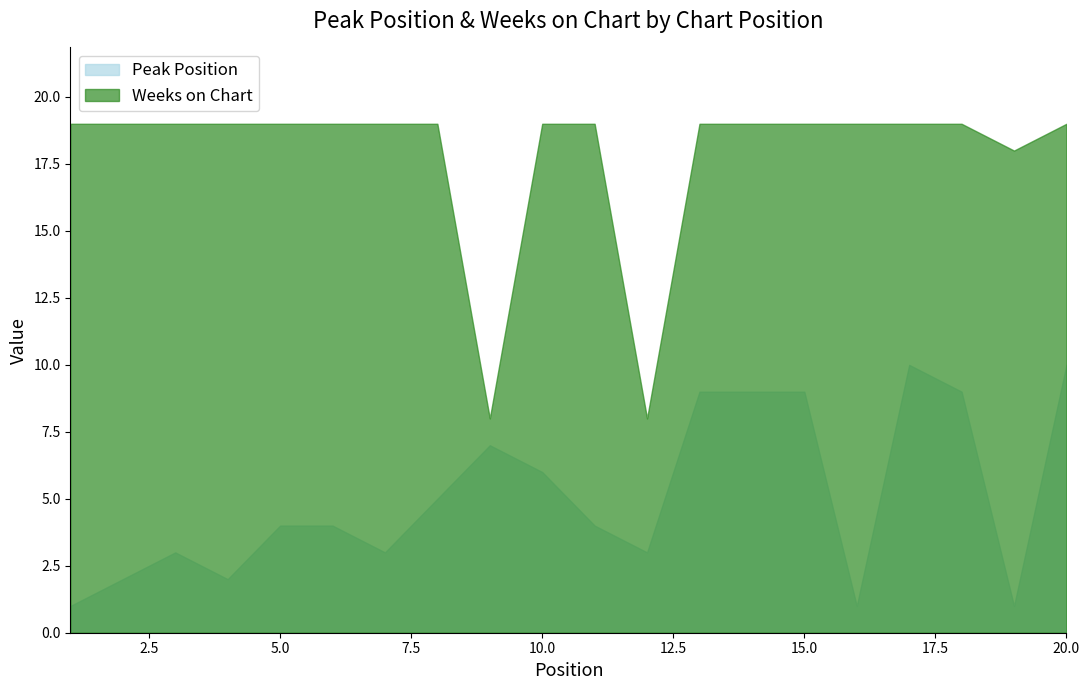

What is the sum of the Peak Position values at 7 and 6?

7